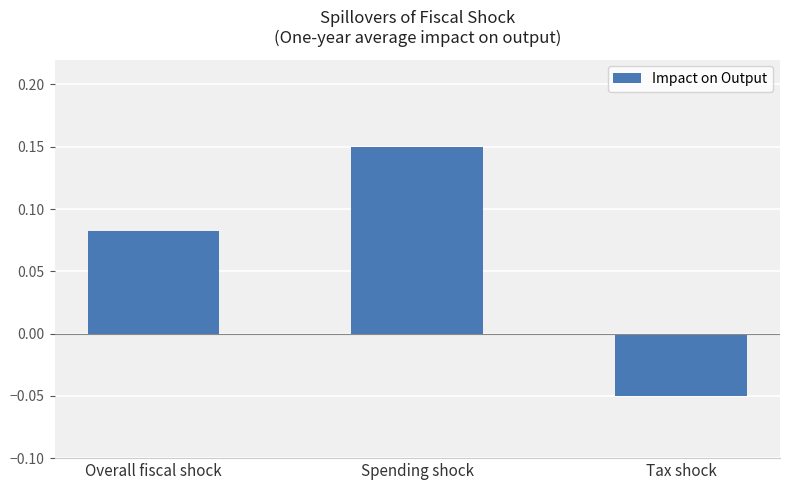

What position from the right is Tax shock?

1